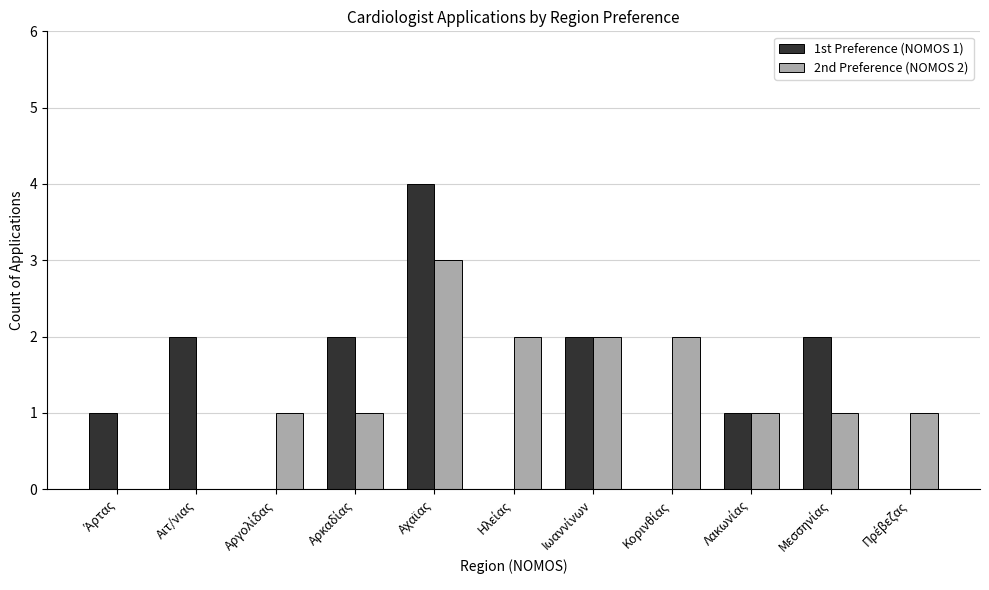

The 2nd Preference (NOMOS 2) series shows 0 at Αιτ/νιας. True or false?

True